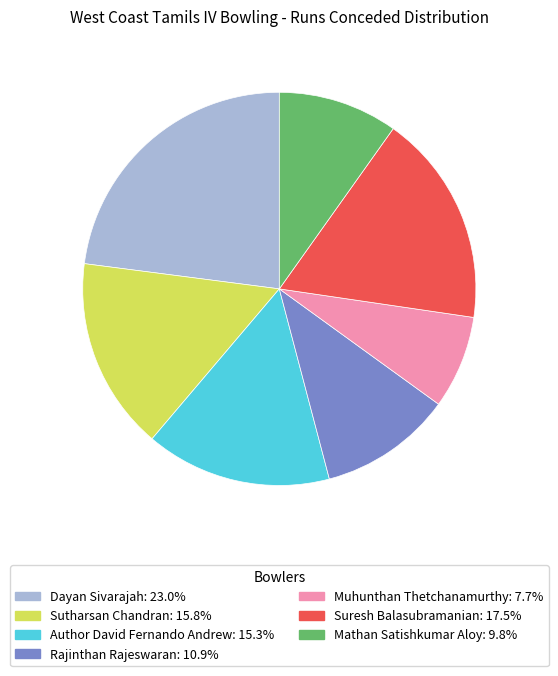

Which slice is the largest?

Dayan Sivarajah